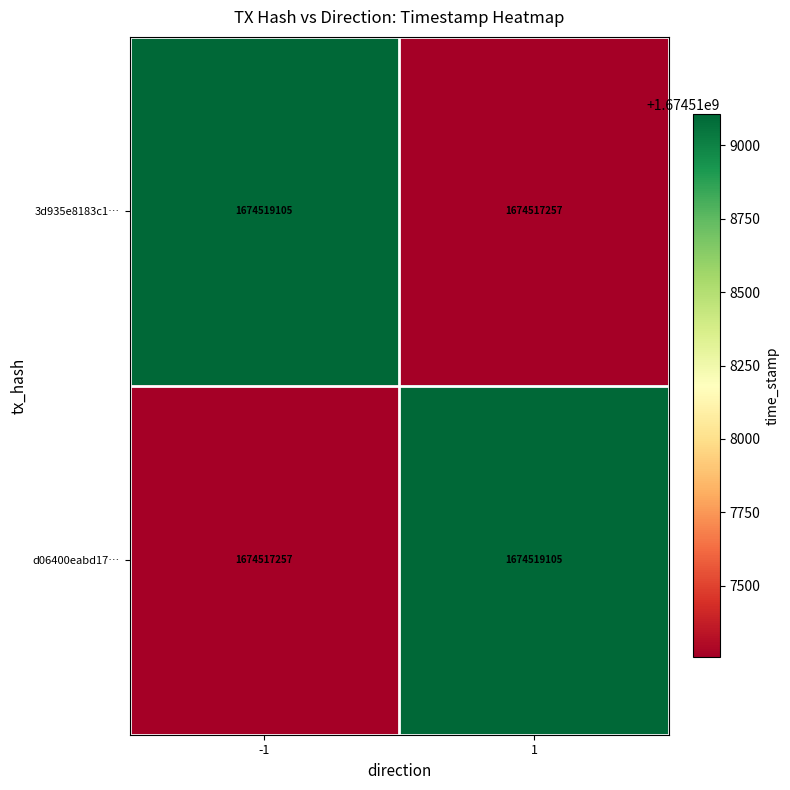

List the labels in order of 3d935e8183c1… value, largest first.

-1, 1